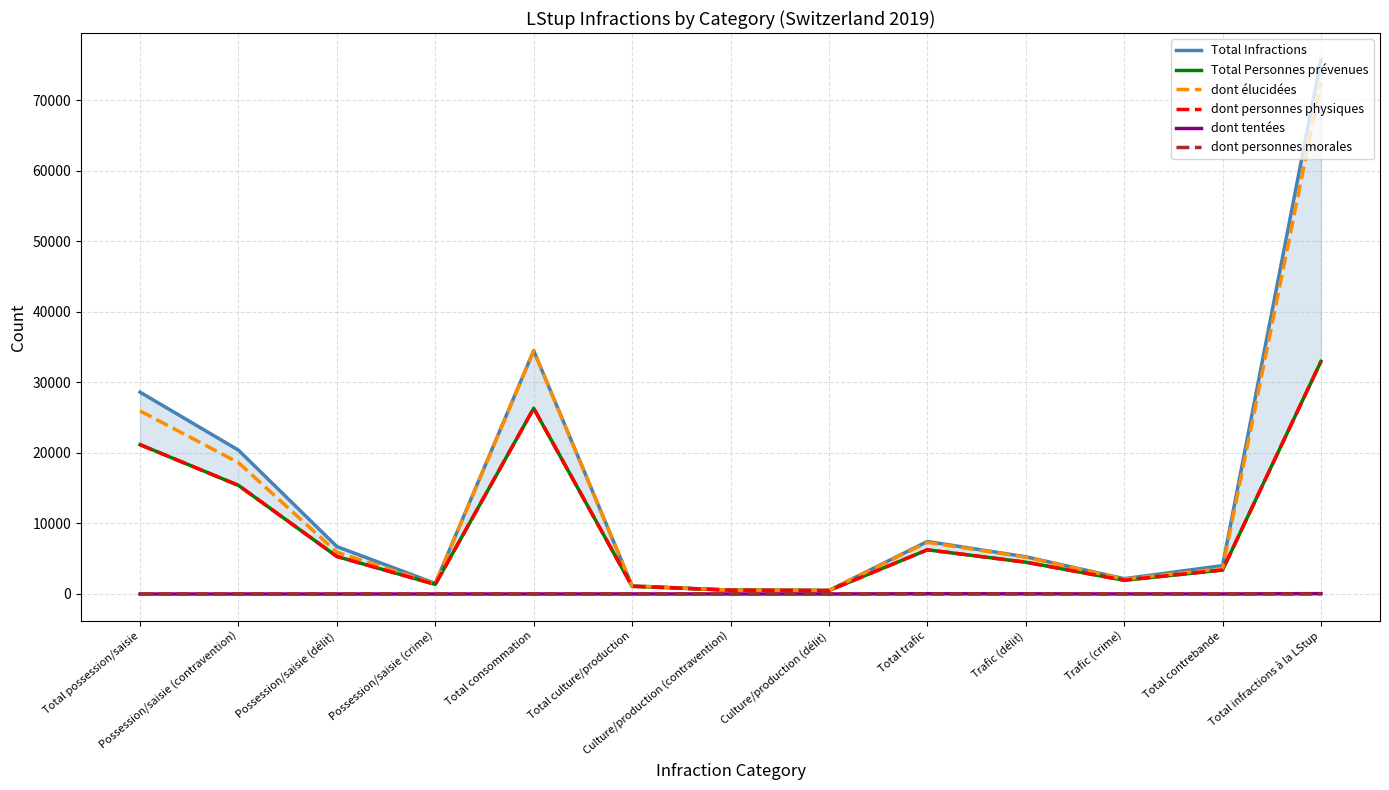

At which label does dont élucidées first exceed 5219?

Total possession/saisie